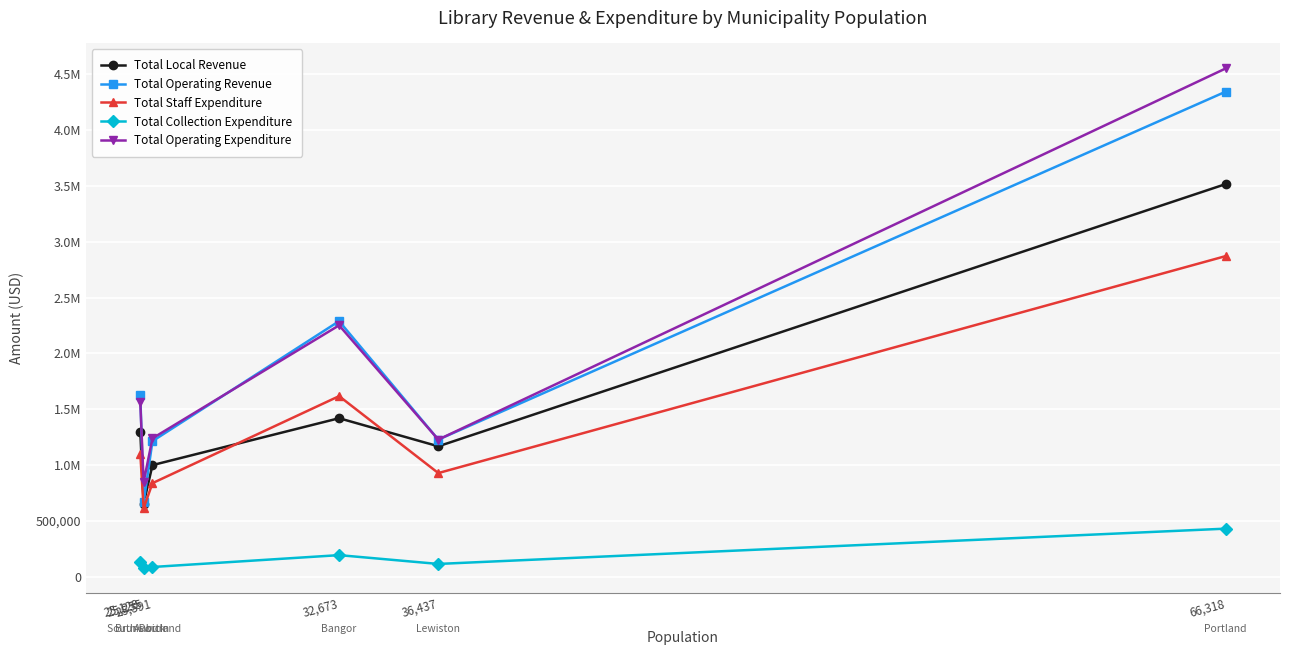

Is it true that Total Operating Expenditure equals 499993 at 25,255?

False